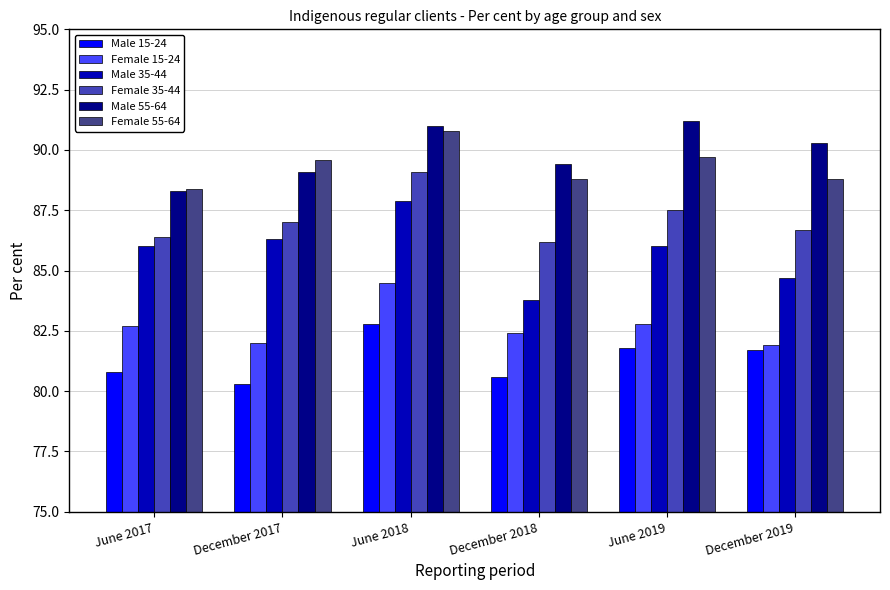

How many bars are there in each group?

6